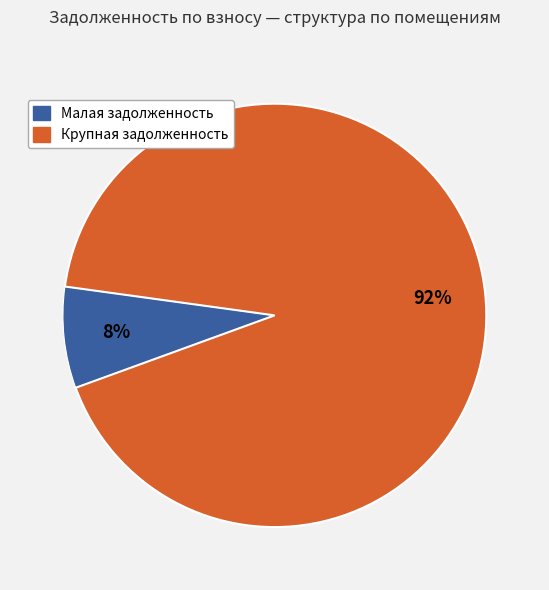

Is there any slice that represents more than half of the pie?

Yes